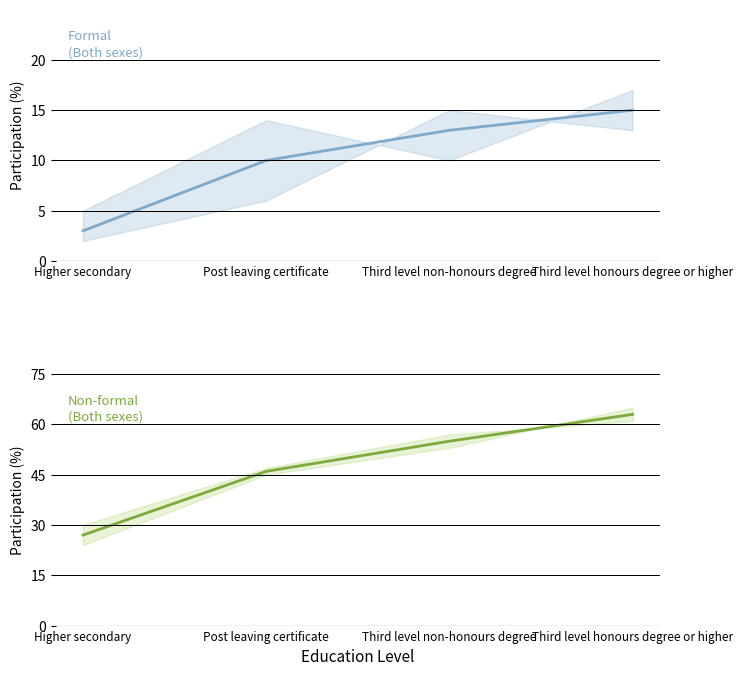

What is the lowest value of the Formal series?

3